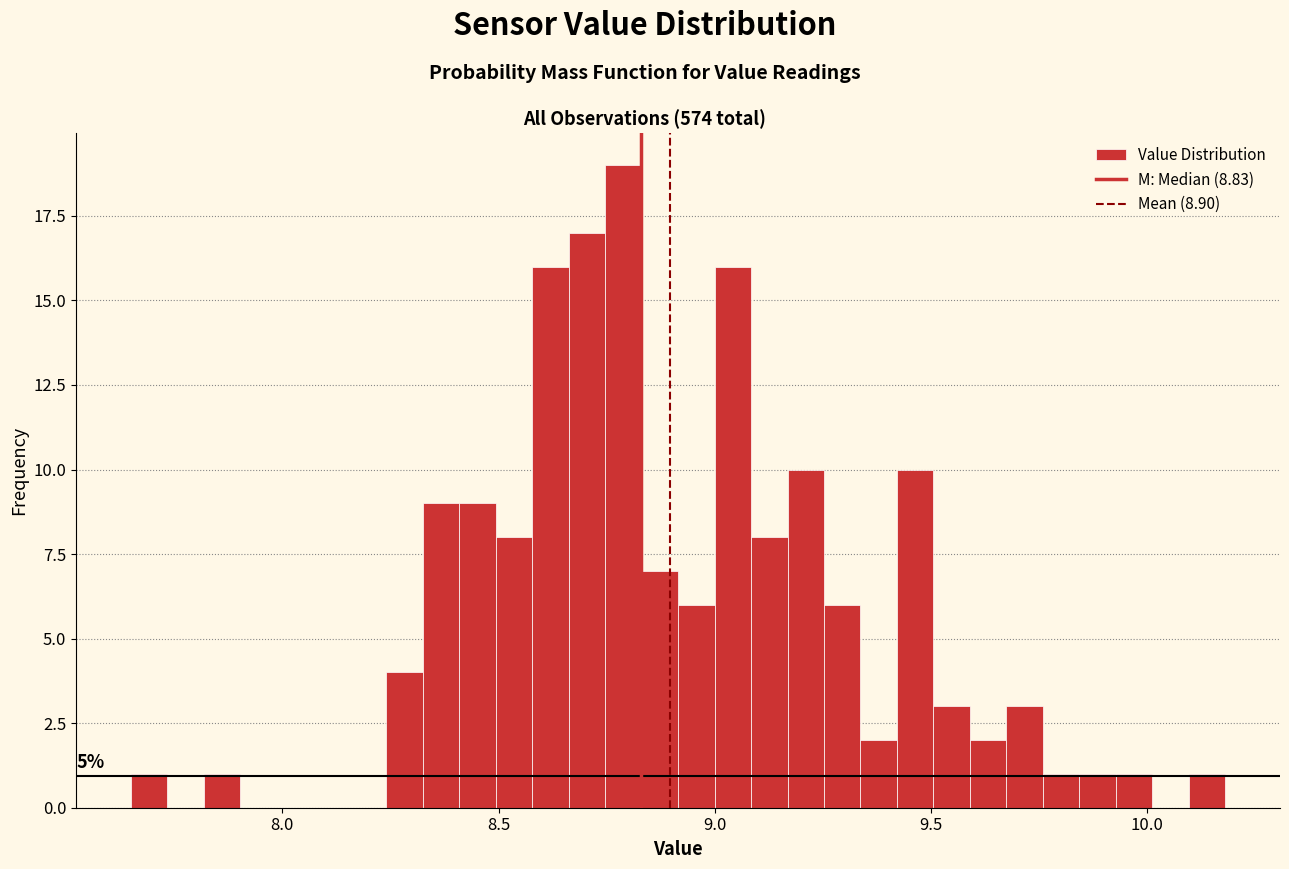

Around what value on the x-axis is the tallest bar? Give the approximate position of its centre, as read against the axis.

8.80